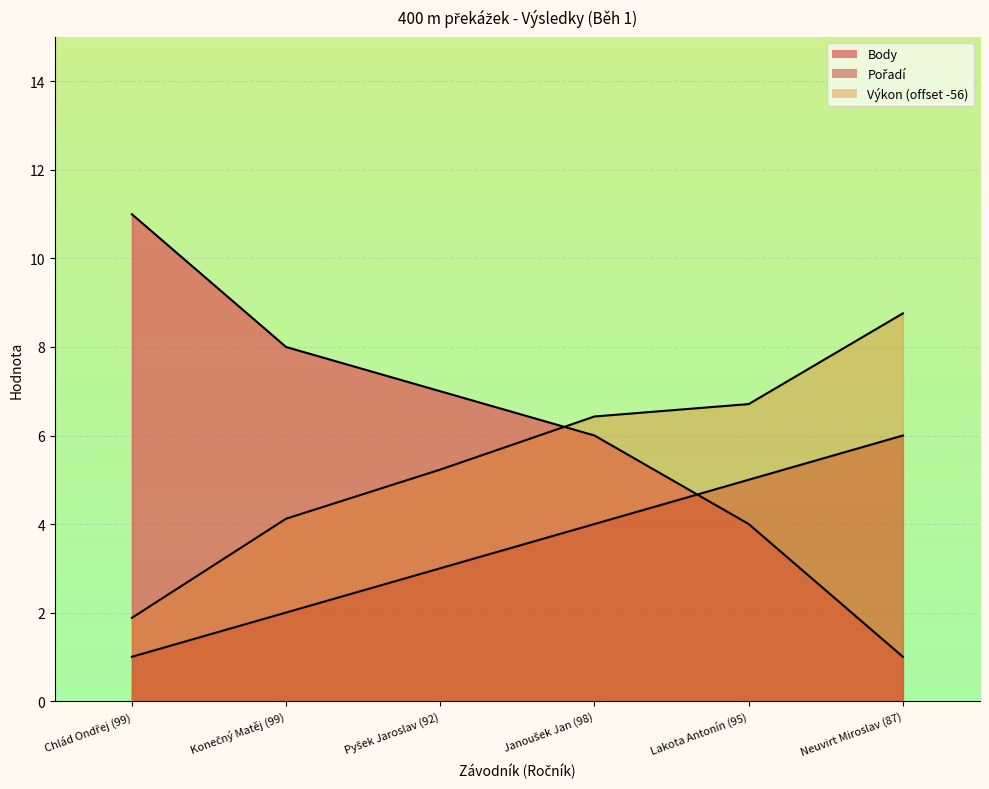

Reading right to left, list all the values displayed in this chart.

Pořadí: 6.0	5.0	4.0	3.0	2.0	1.0
Výkon: 8.8	6.7	6.4	5.2	4.1	1.9
Body: 1.0	4.0	6.0	7.0	8.0	11.0